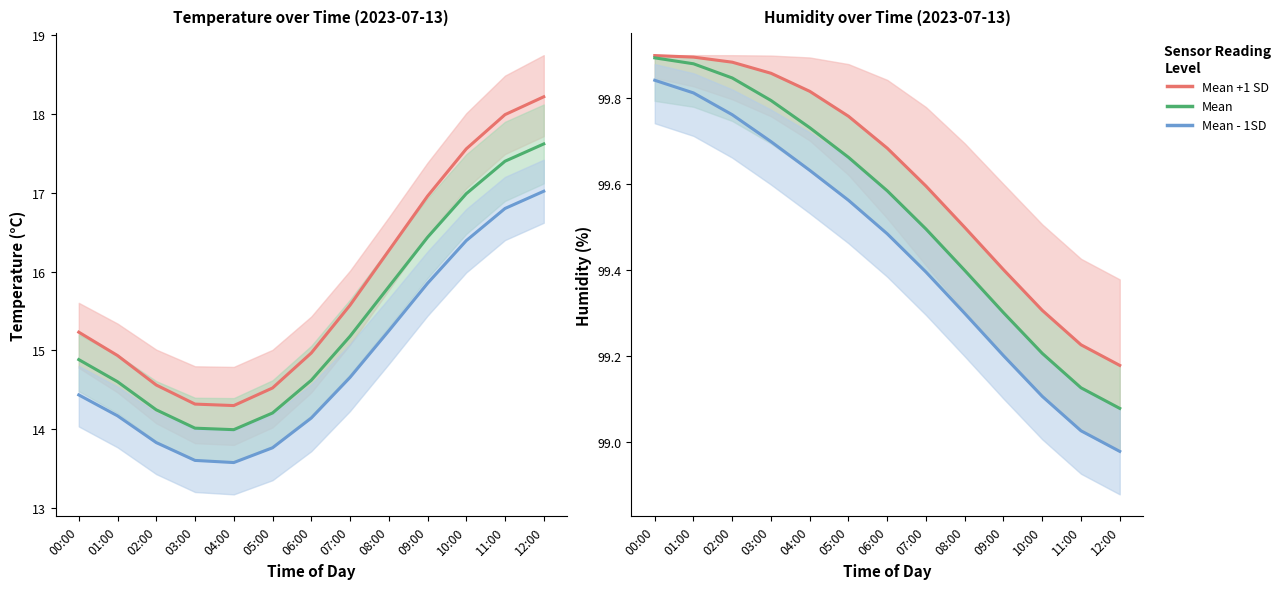

How many series are shown in this chart?

3